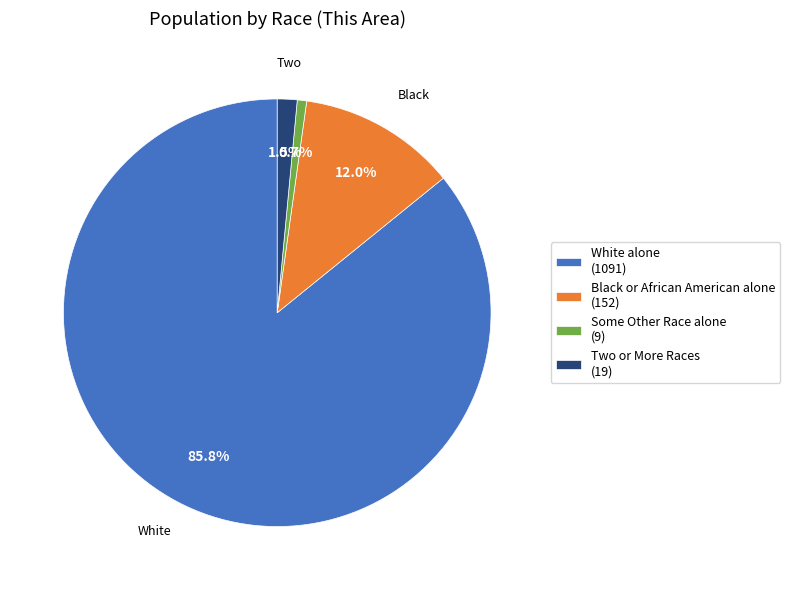

Combined, do Two or More Races (19) and Black or African American alone (152) account for over 50%?

No